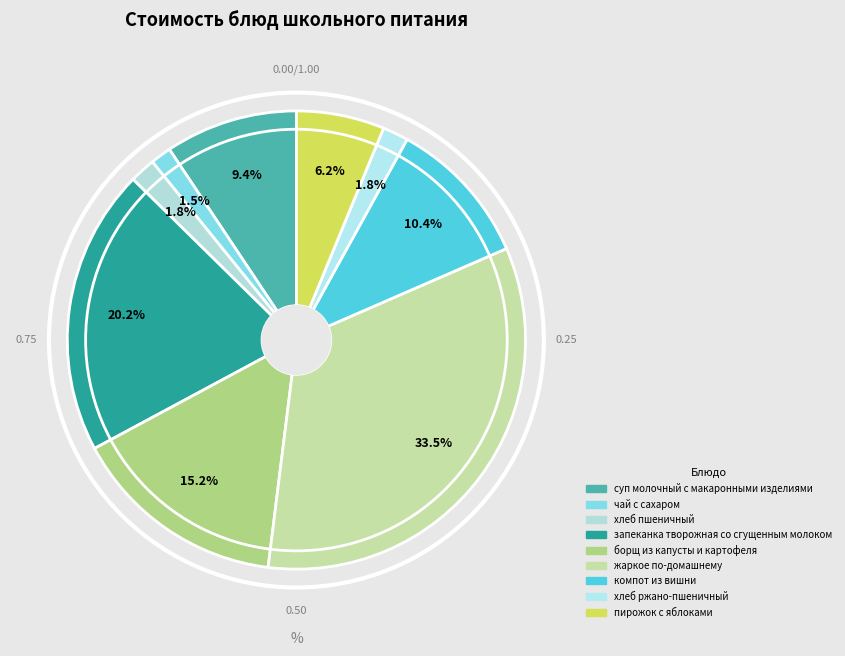

Rank the categories by value from lowest to highest.

чай с сахаром, хлеб пшеничный, хлеб ржано-пшеничный, пирожок с яблоками, суп молочный с макаронными изделиями, компот из вишни, борщ из капусты и картофеля, запеканка творожная со сгущенным молоком, жаркое по-домашнему